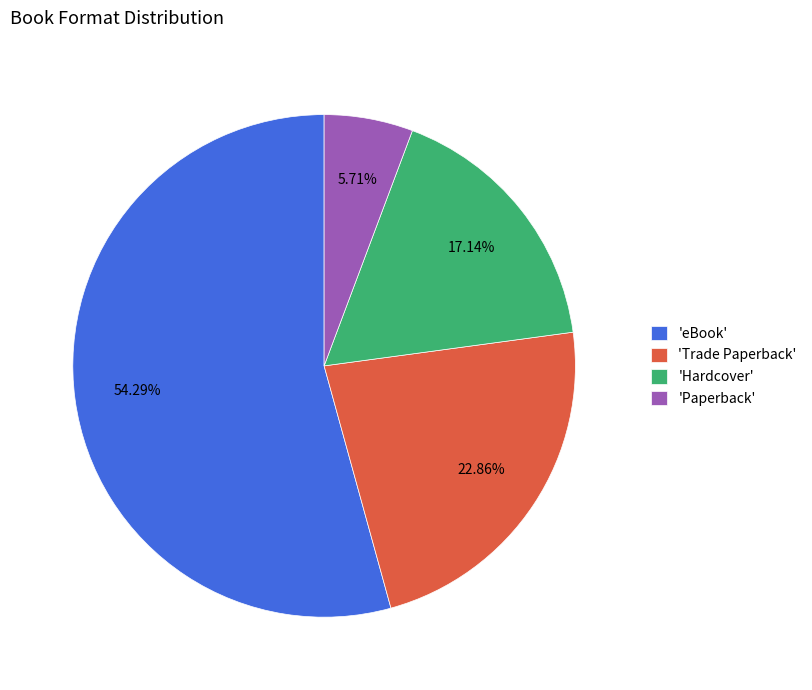

Is the sum of 'Trade Paperback' and 'eBook' greater than half?

Yes